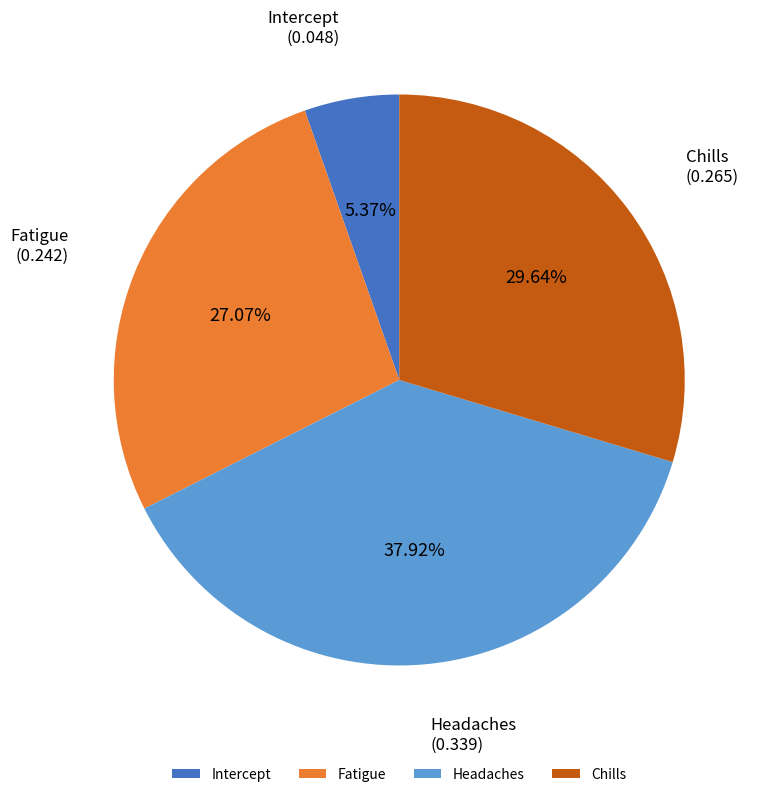

Is Intercept the majority of the pie?

No